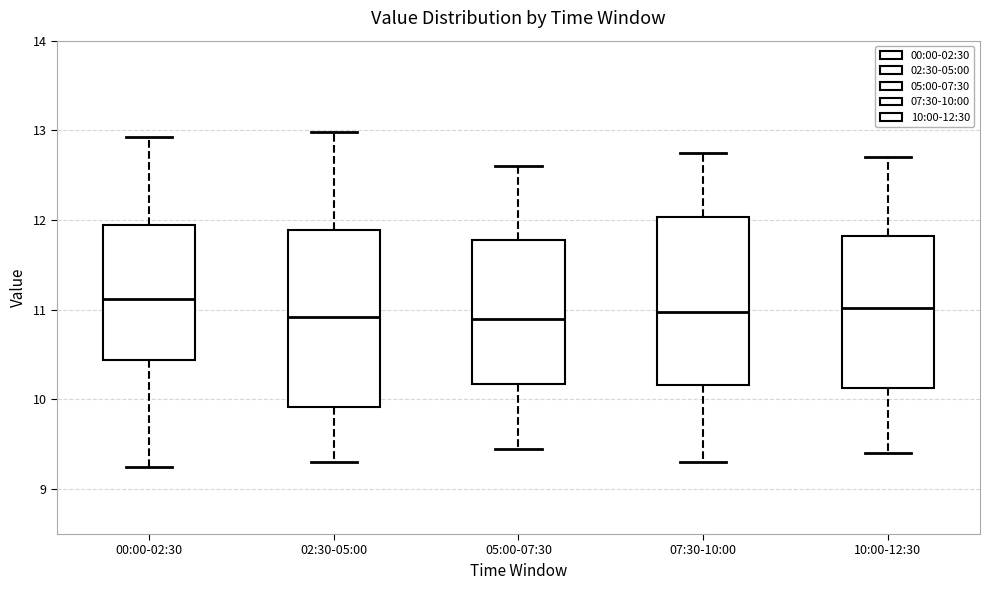

Where is the upper edge of the box for 02:30-05:00 on the y-axis? The values are not printed on the chart, so give them approximately, as read against the axis.

11.9